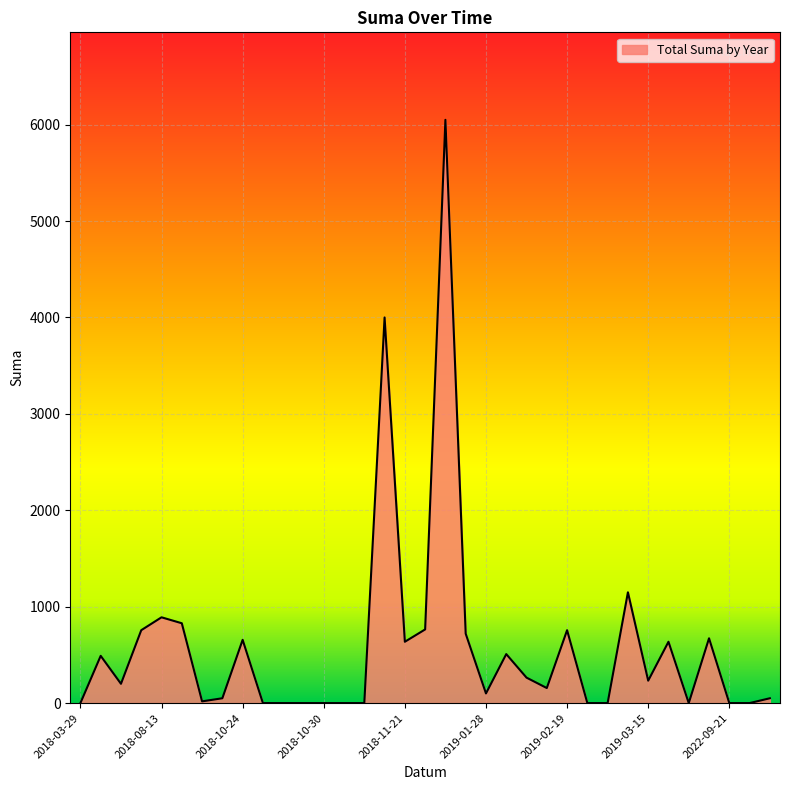

What is the maximum value shown in the chart?

6050.0